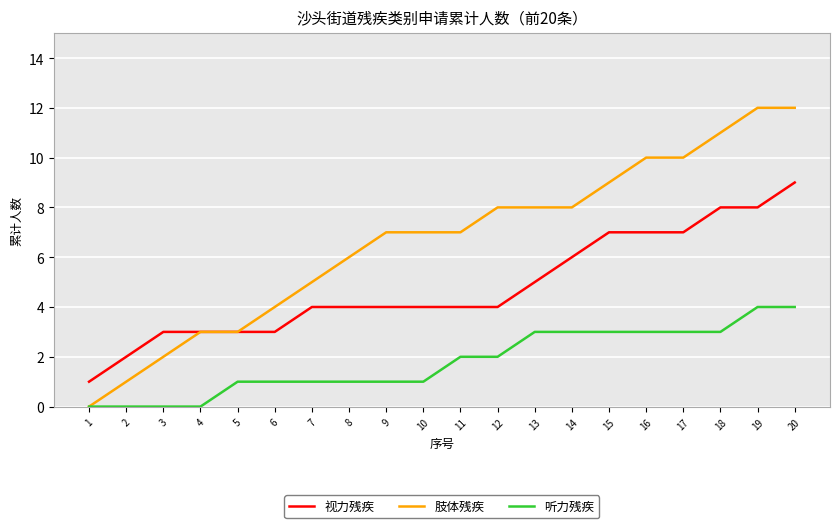

What is the average value of the 视力残疾 series?

5